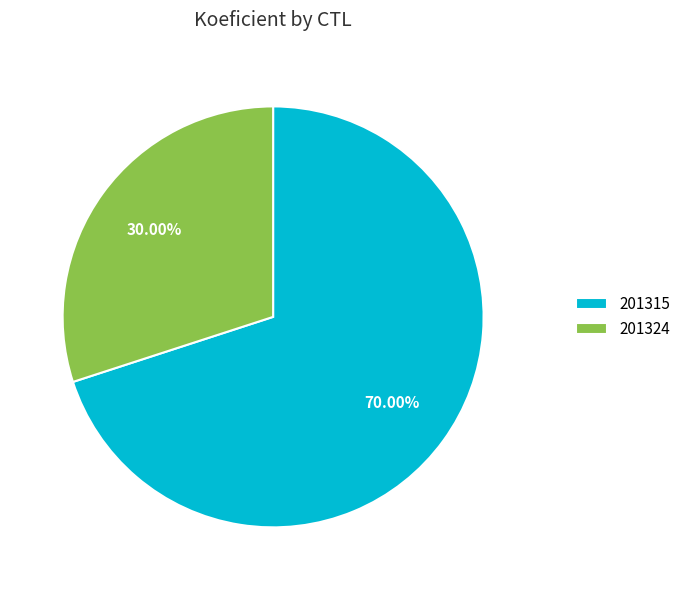

Approximately how many times larger is the value at 201324 compared to 201315?

0.4